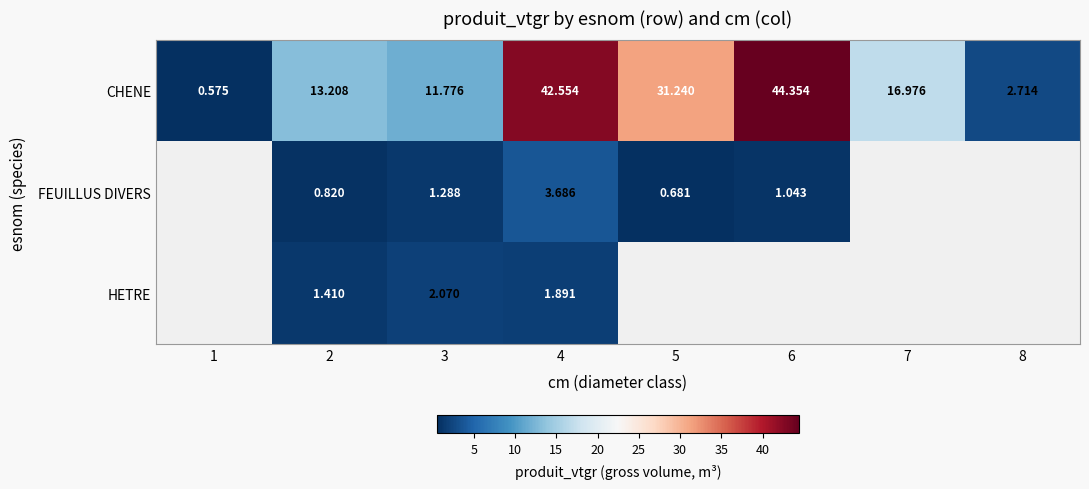

Between 3 and 4, which series saw the biggest shift?

CHENE